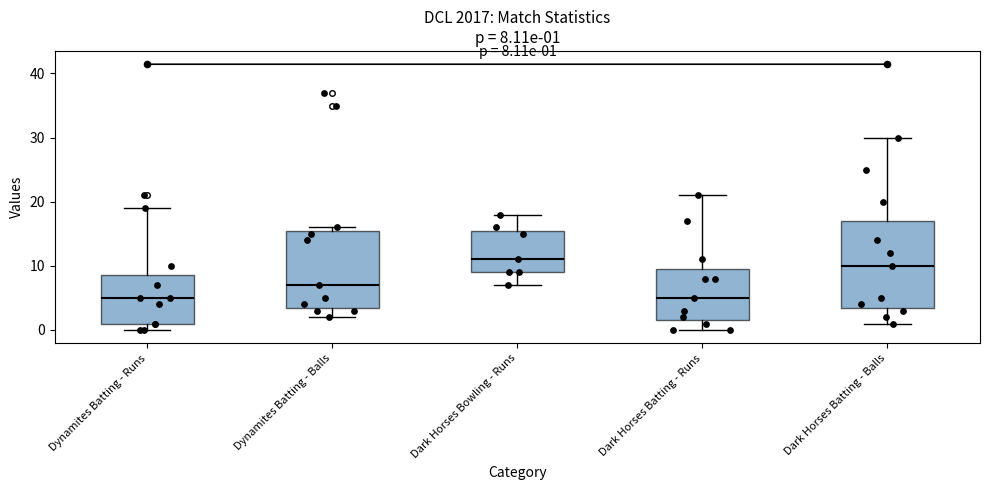

Which box's median line is the highest?

Dark Horses Bowling - Runs